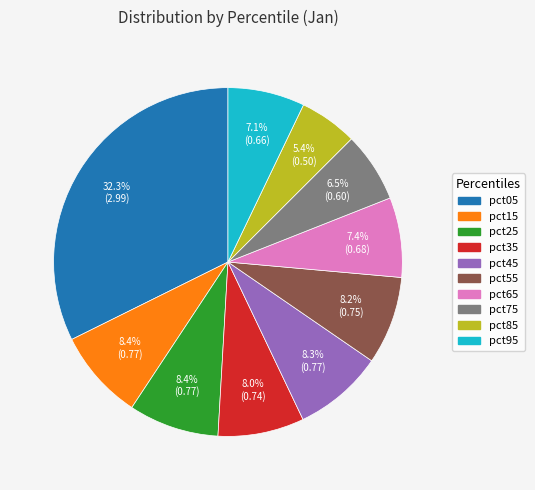

What percentage do pct95 and pct25 together represent?

15.5%